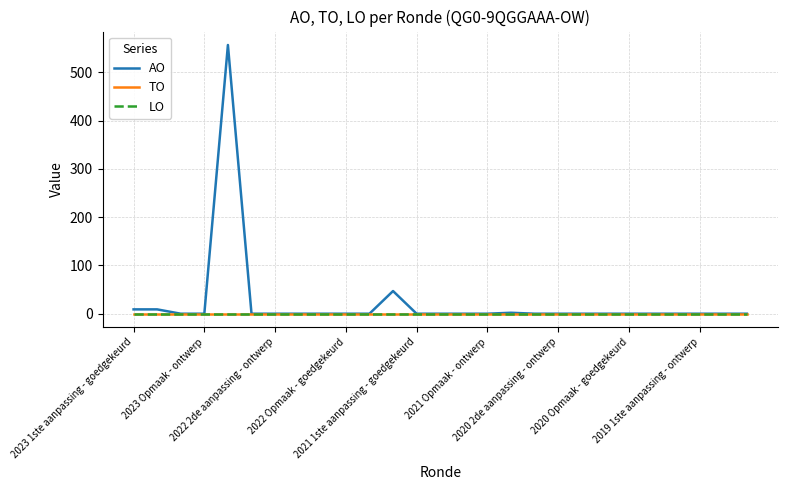

Where is TO nearest to the value 0?

2023 1ste aanpassing - goedgekeurd